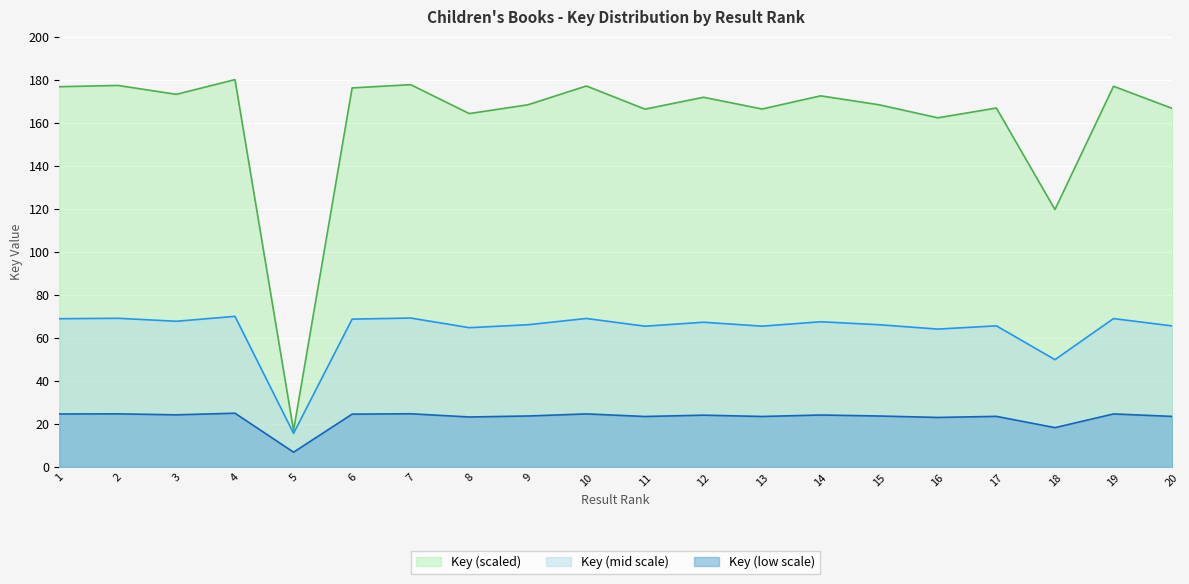

What is the change in value from 3 to 20?

-2.2